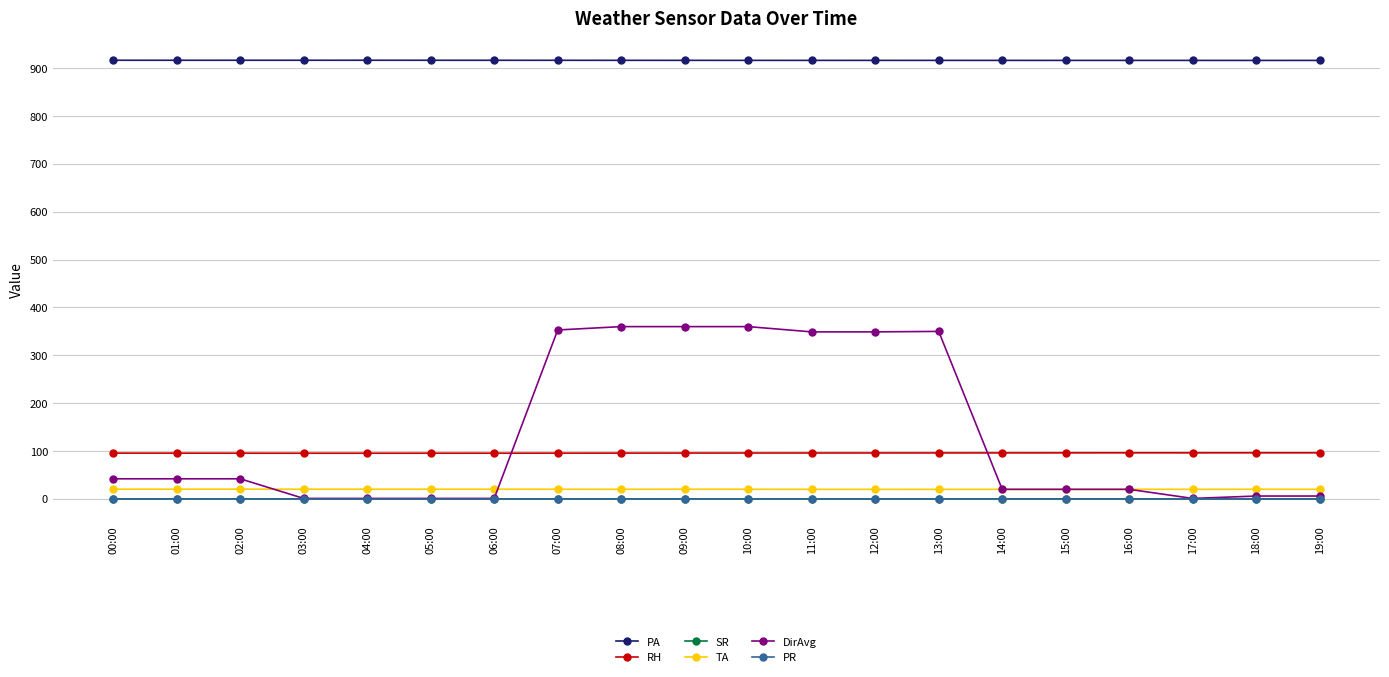

How many data points does each series have?

20